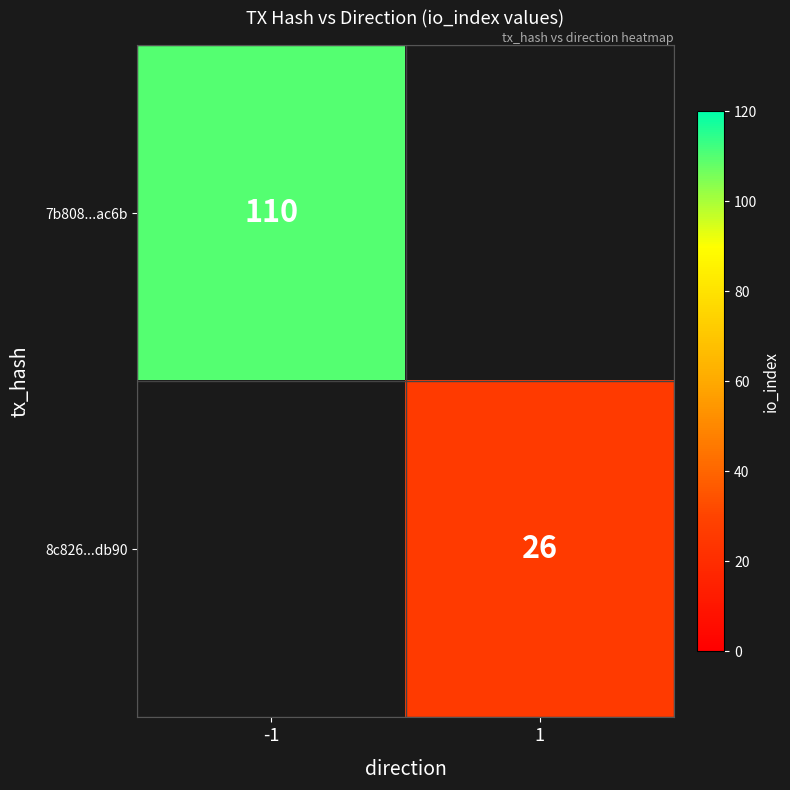

What is the maximum value shown in the chart?

110.0